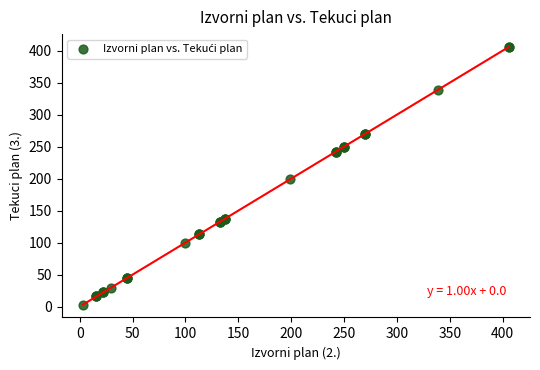

What Y value in the scatter plot is closest to 204?

199.1